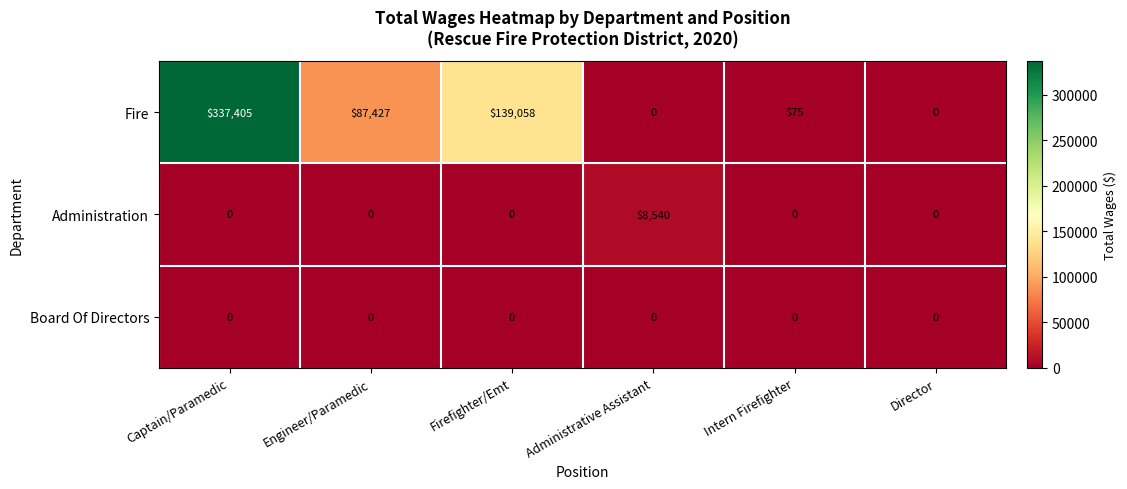

Reading left to right, extract all data points from this chart.

Fire: 337405	87427	139058	0	75	0
Administration: 0	0	0	8540	0	0
Board Of Directors: 0	0	0	0	0	0